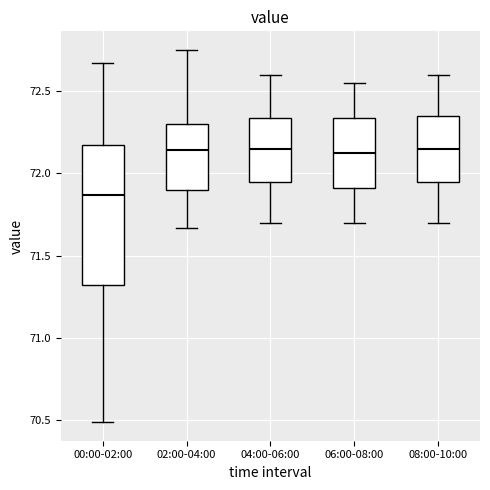

Where is the lower edge of the box for 00:00-02:00 on the y-axis? The values are not printed on the chart, so give them approximately, as read against the axis.

71.30